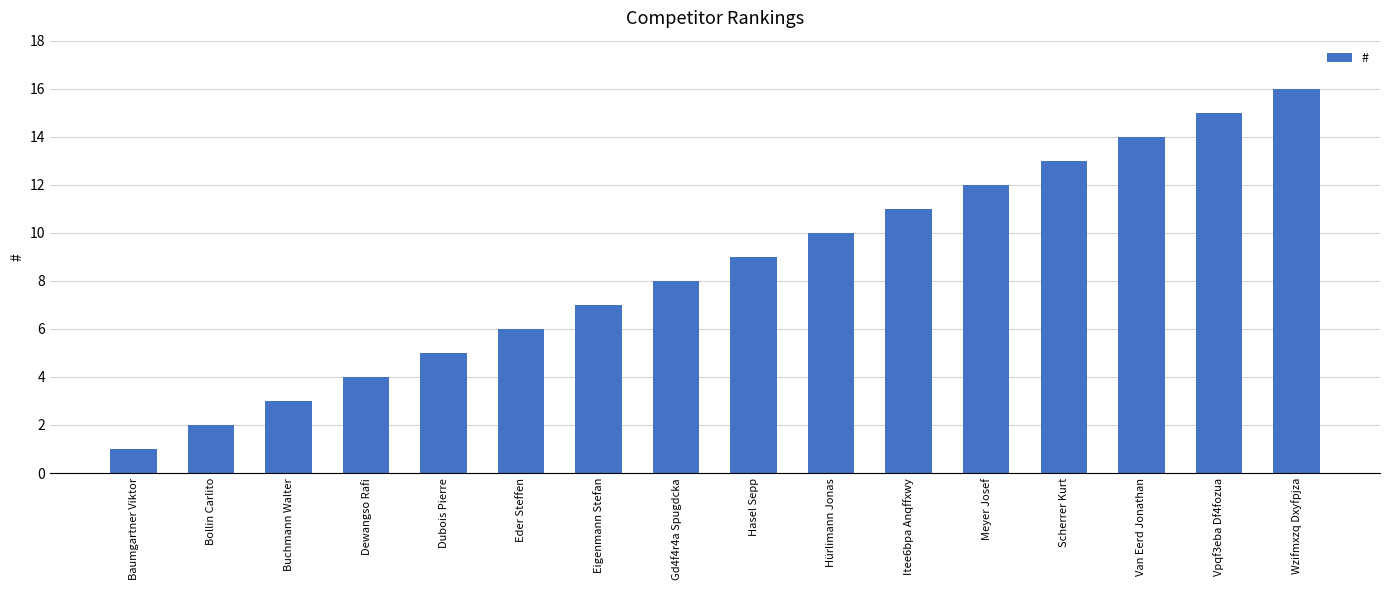

Reading left to right, extract all data points from this chart.

Baumgartner Viktor=1	Bollin Carlito=2	Buchmann Walter=3	Dewangso Rafi=4	Dubois Pierre=5	Eder Steffen=6	Eigenmann Stefan=7	Gd4f4r4a Spugdcka=8	Hasel Sepp=9	Hürlimann Jonas=10	Itee6bpa Anqffxwy=11	Meyer Josef=12	Scherrer Kurt=13	Van Eerd Jonathan=14	Vpqf3eba Df4fozua=15	Wzifmxzq Dxyfpjza=16